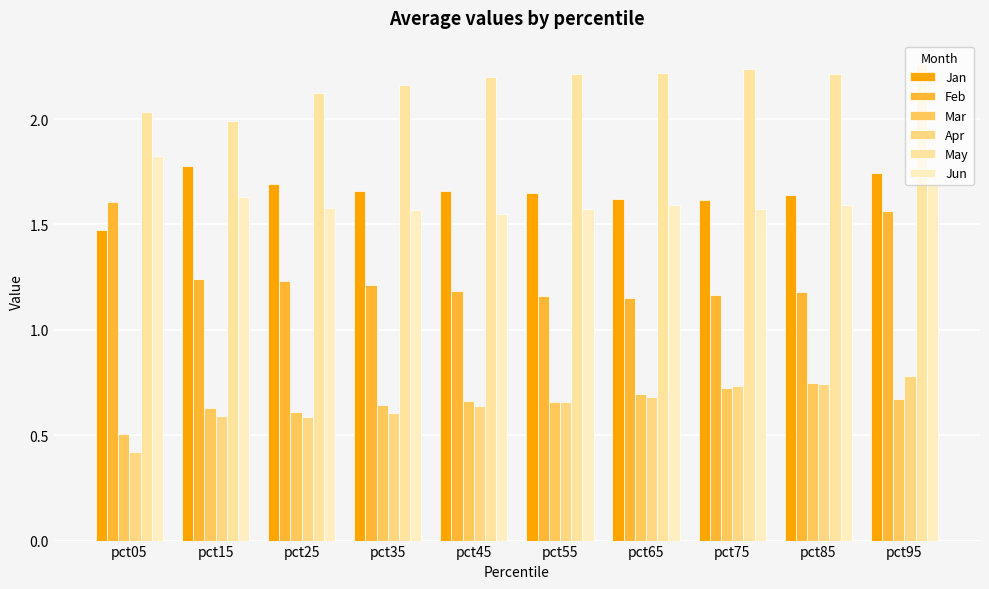

Count the number of data series in this chart.

6